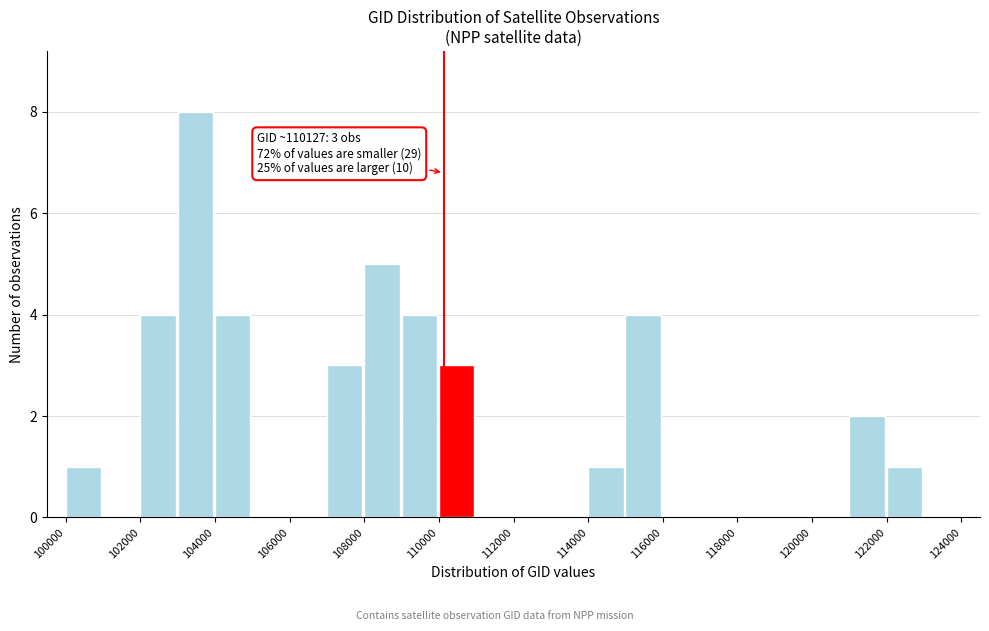

Which range on the x-axis has the tallest bar?

103000 to 104000